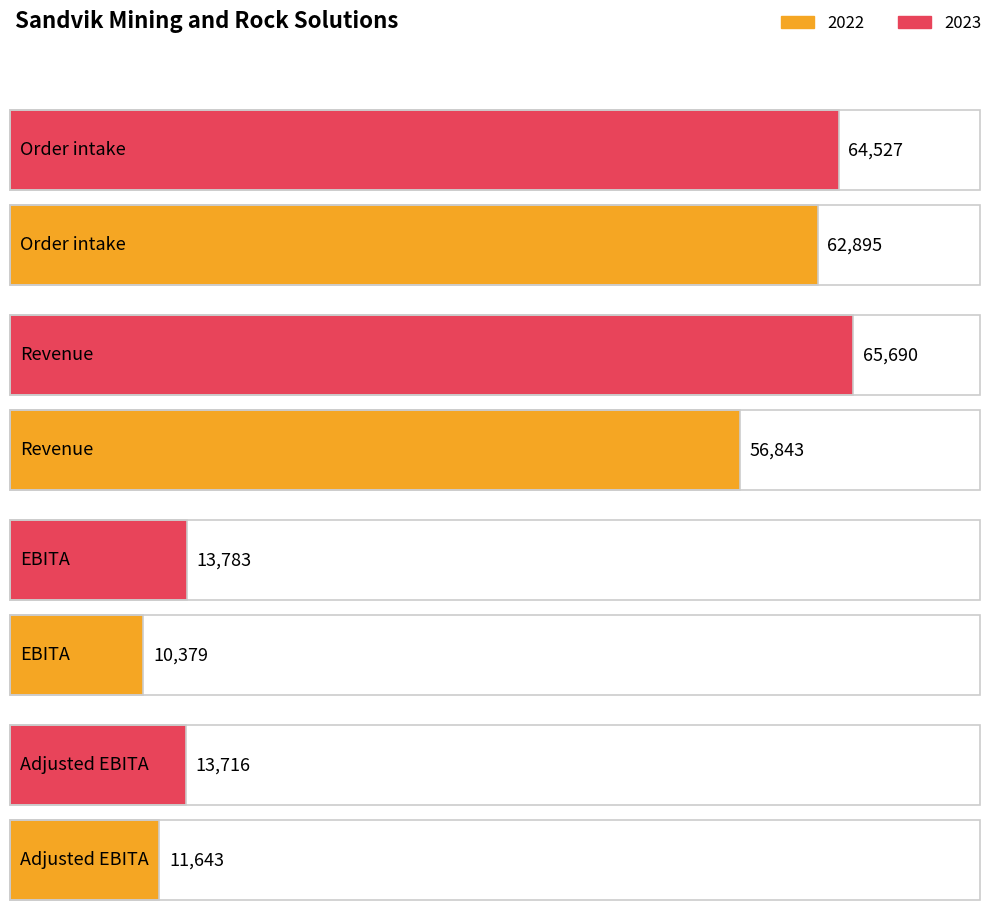

What is the smallest value displayed?

10379